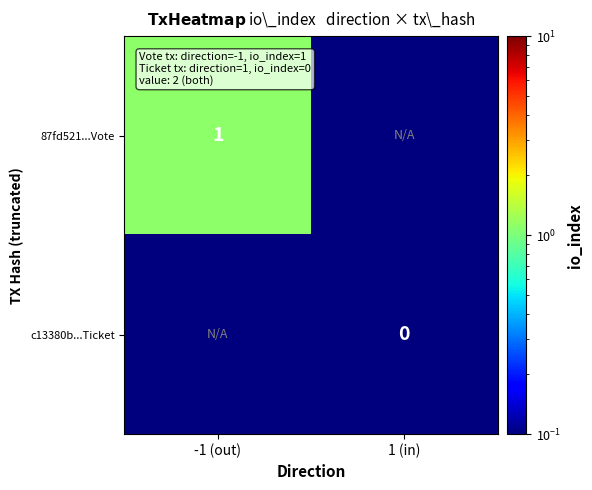

The value of 87fd521...Vote at -1 (out) is 1.0. True or false?

True